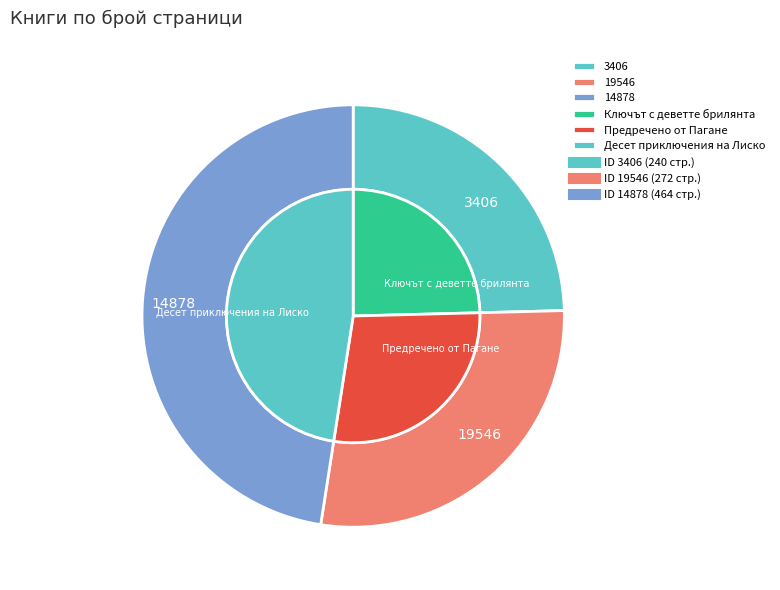

Is 19546 the majority of the pie?

No